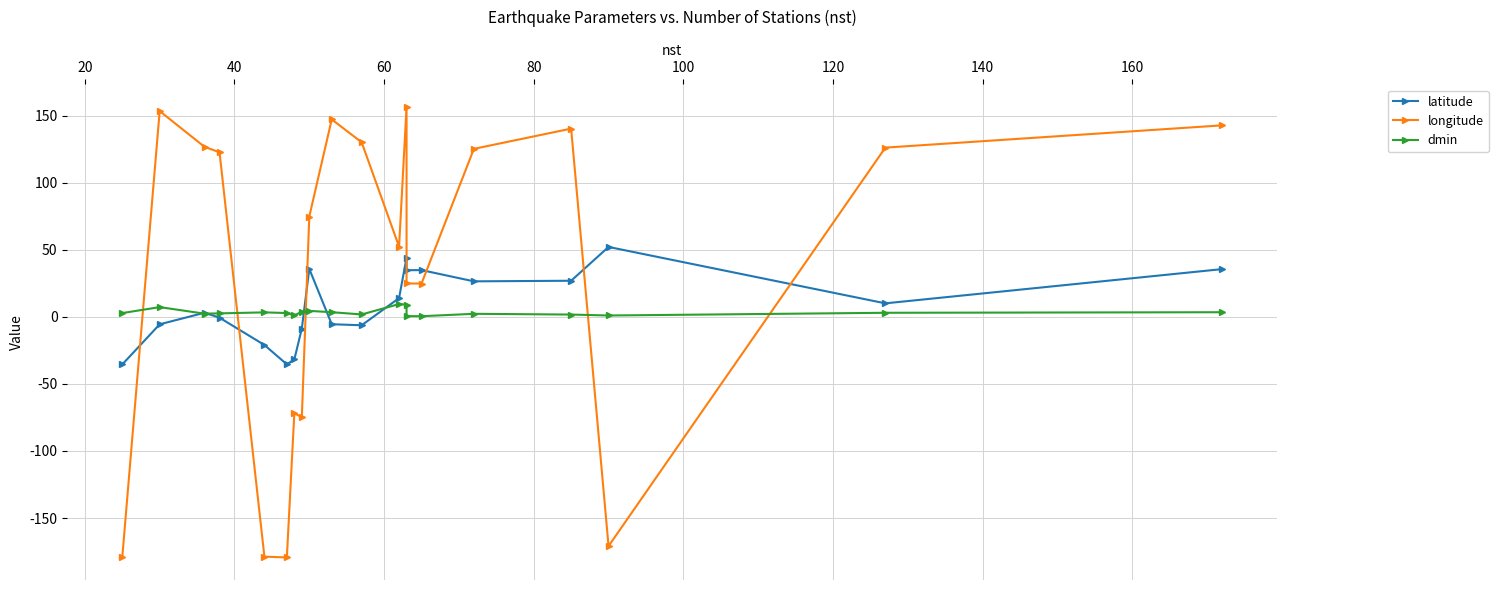

Is it true that dmin equals 4.4 at 160?

True